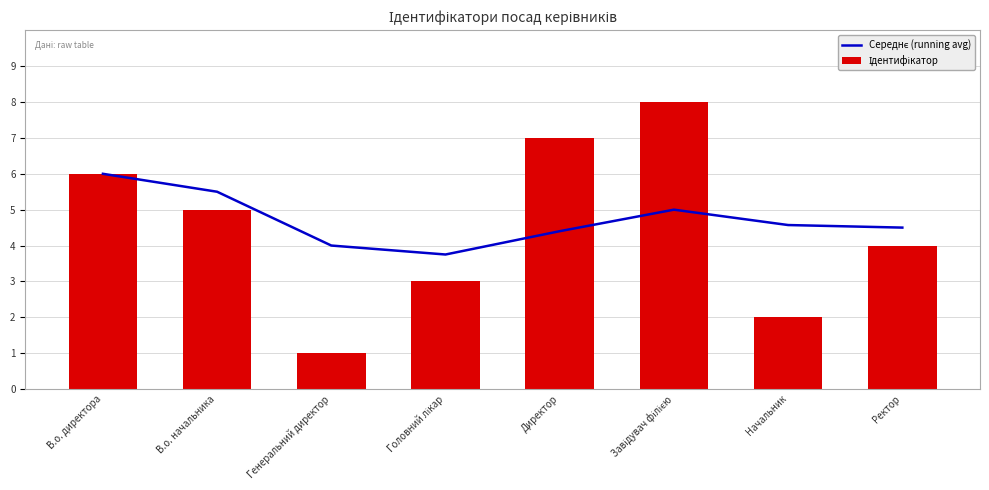

How many groups of bars are there?

8